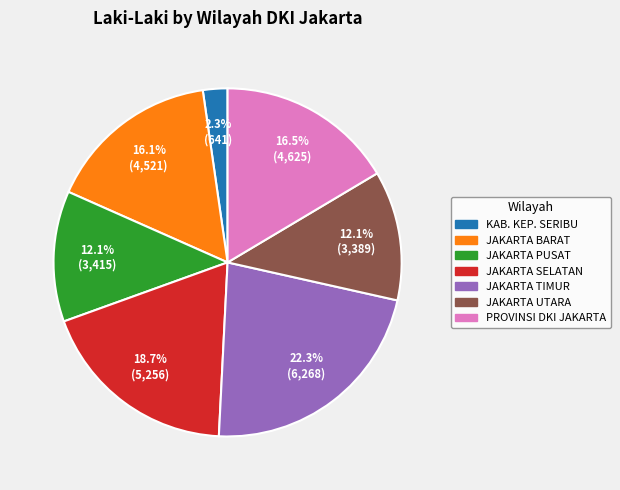

Between PROVINSI DKI JAKARTA and KAB. KEP. SERIBU, which is larger?

PROVINSI DKI JAKARTA